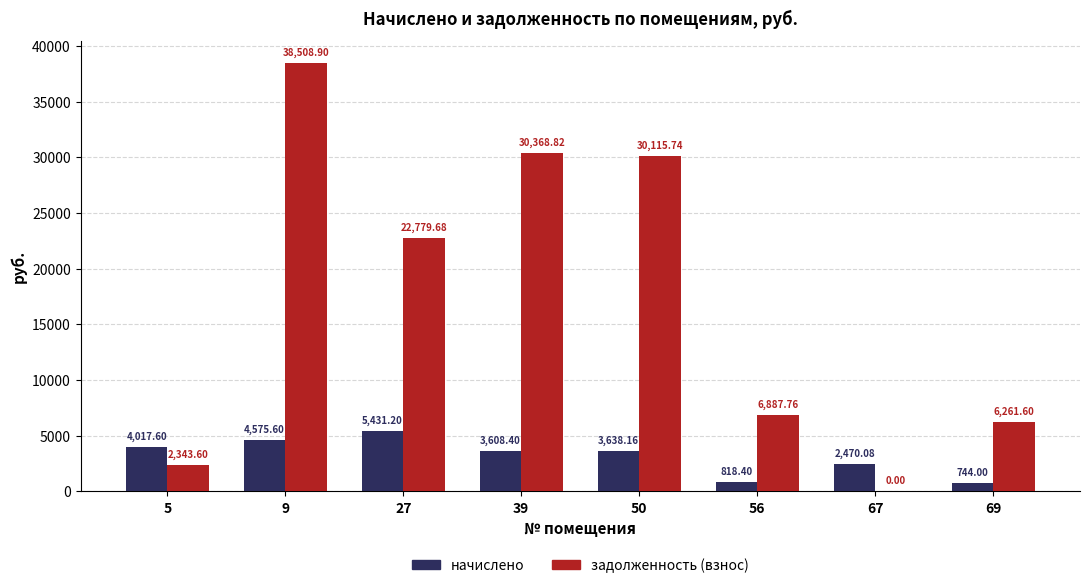

Between 56 and 67, which series saw the biggest shift?

задолженность (взнос)